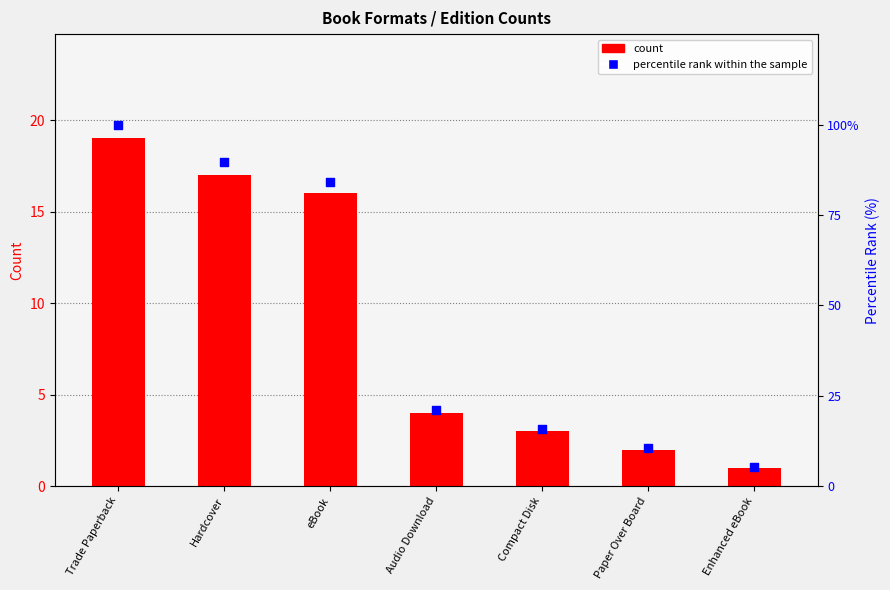

Which series has the largest total across all categories?

percentile rank within the sample